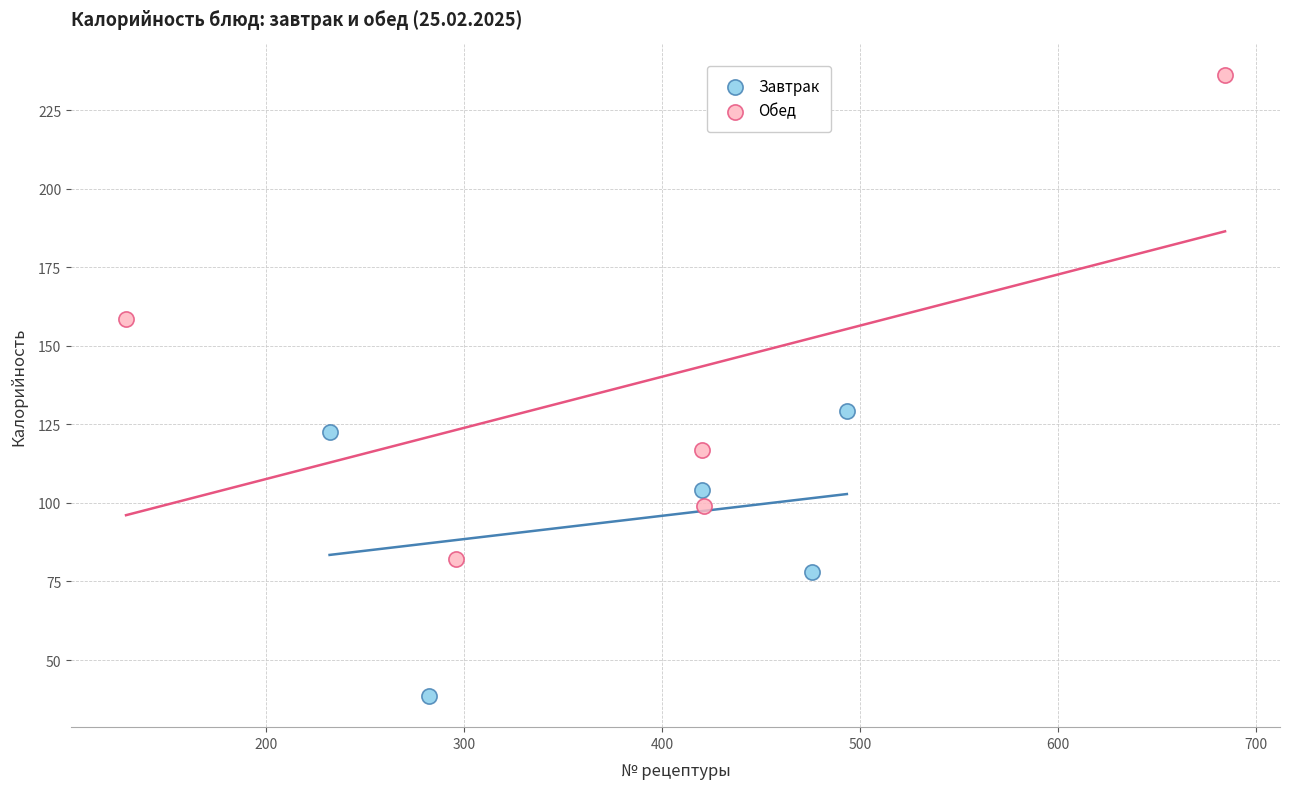

Which series has the widest spread of Y values?

Обед